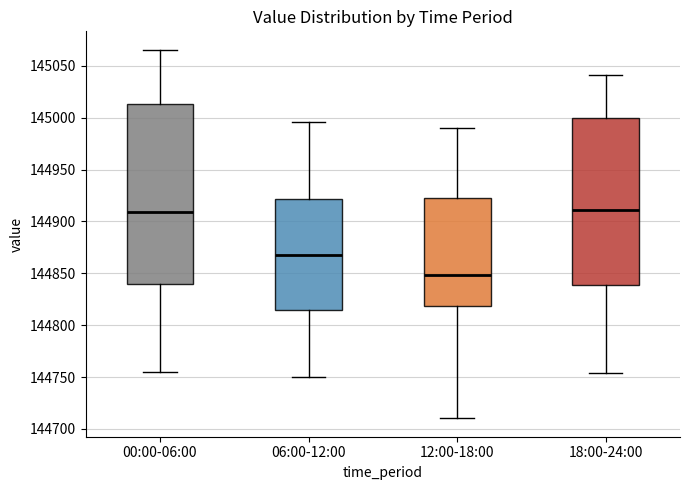

Where does the lower whisker of the box for 06:00-12:00 end on the y-axis? The values are not printed on the chart, so give them approximately, as read against the axis.

144750